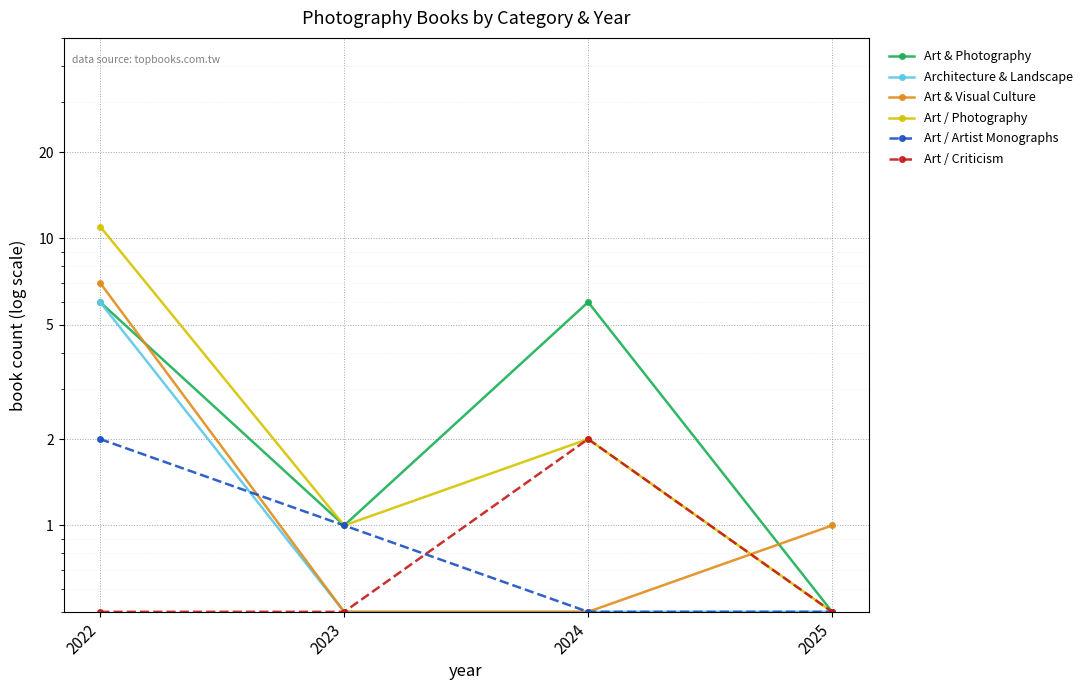

How many lines are shown in the chart?

6